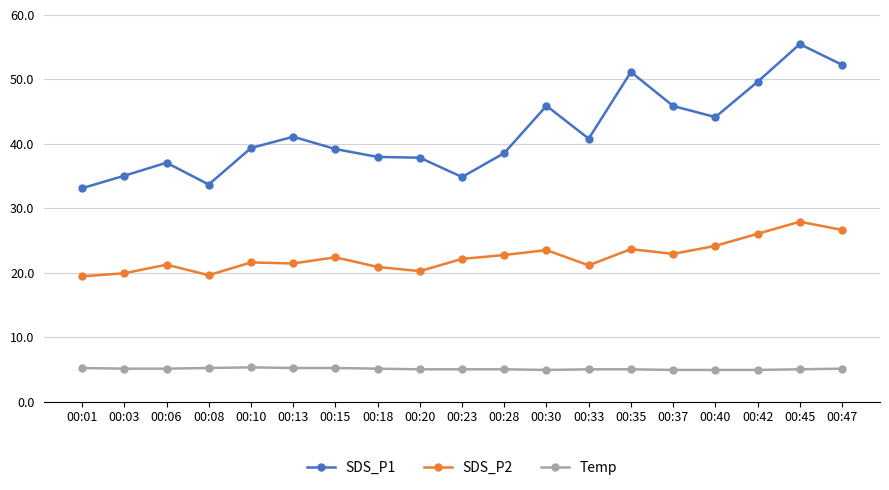

True or false: SDS_P1 and SDS_P2 cross at least once.

False